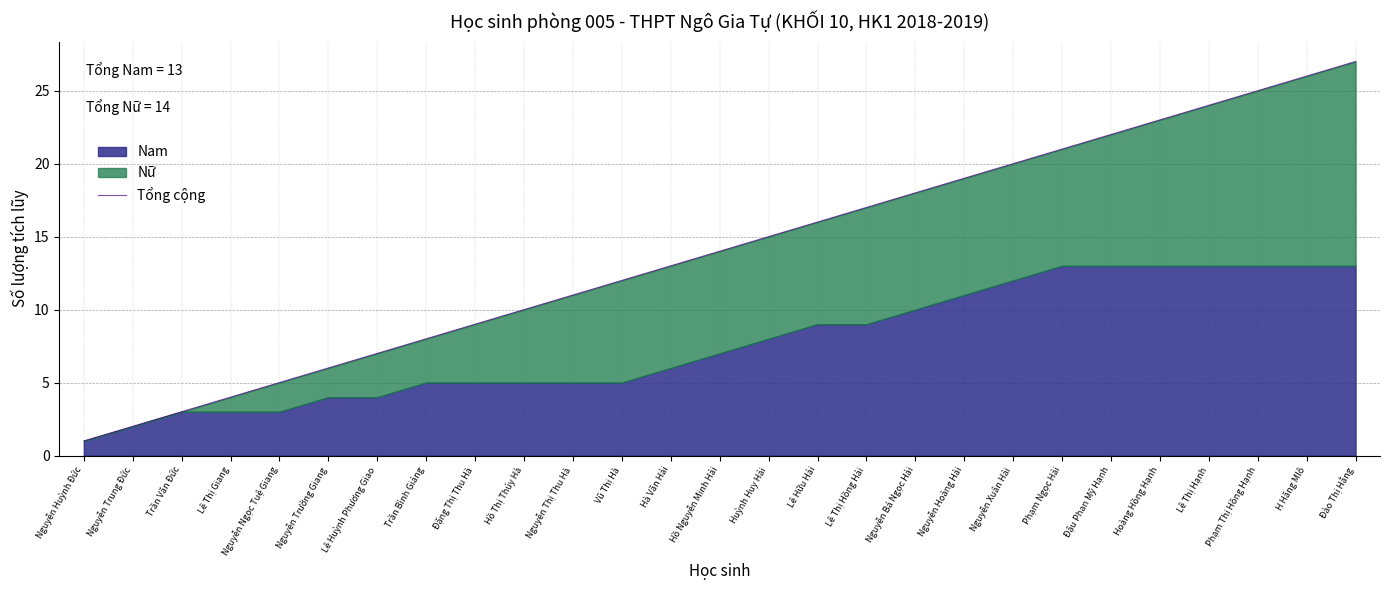

What is the change in value from Hoàng Hồng Hạnh to H Hăng Mlô?

+3